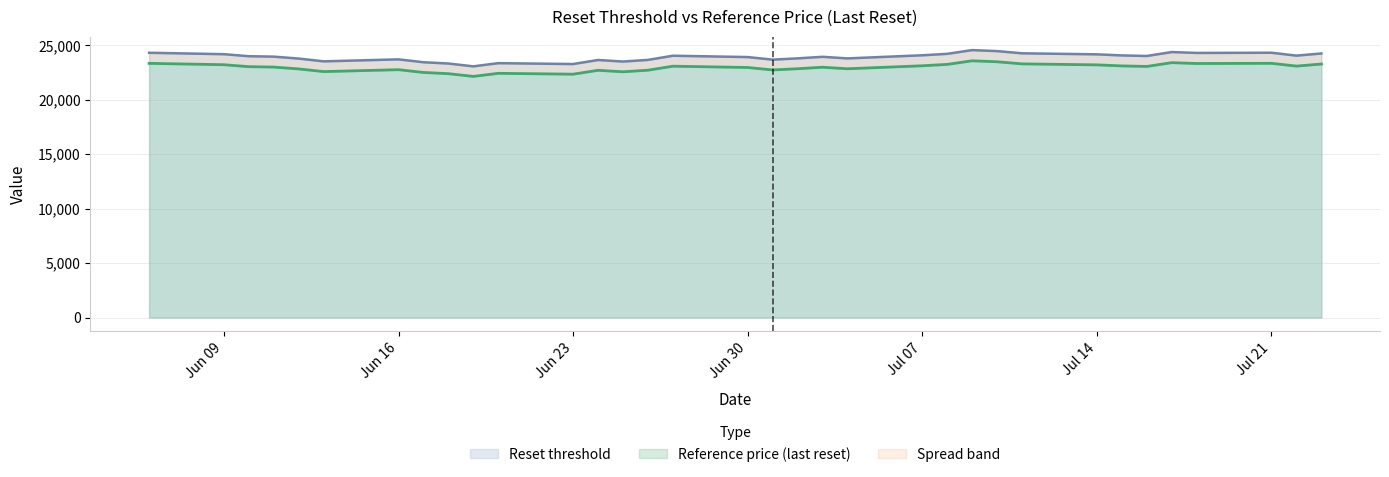

At which category does the chart reach its peak across all series?

2025-07-09